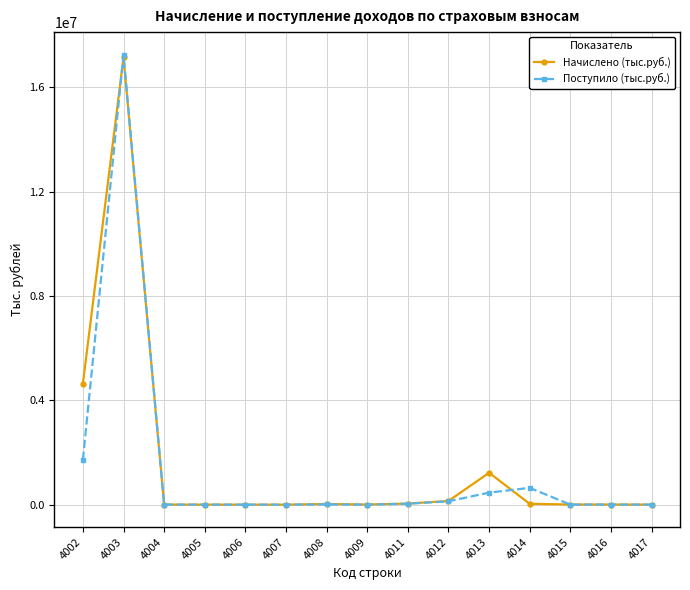

True or false: Начислено (тыс.руб.) has more than 1 interior local peaks.

True